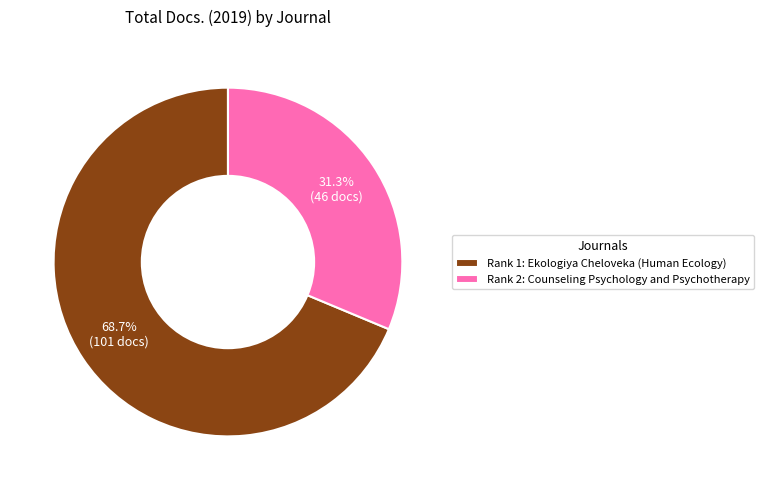

What is the ratio of the value at Rank 2: Counseling Psychology and Psychotherapy to the value at Rank 1: Ekologiya Cheloveka (Human Ecology)?

0.5